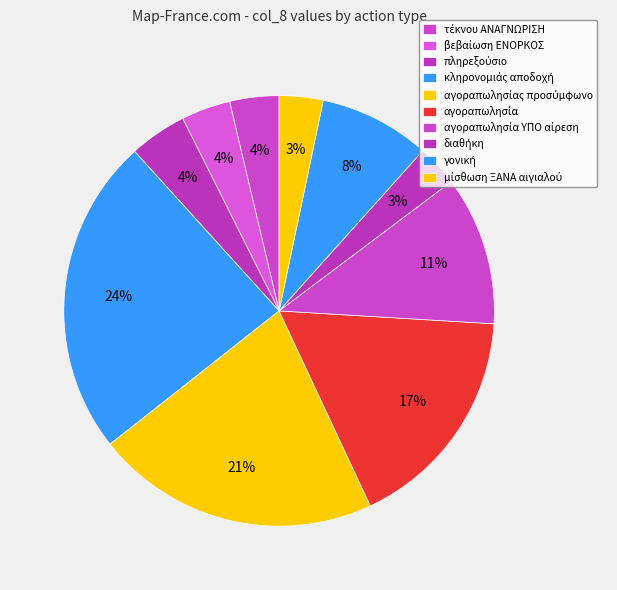

What is the change in value from κληρονομιάς αποδοχή to αγοραπωλησία?

-1.9